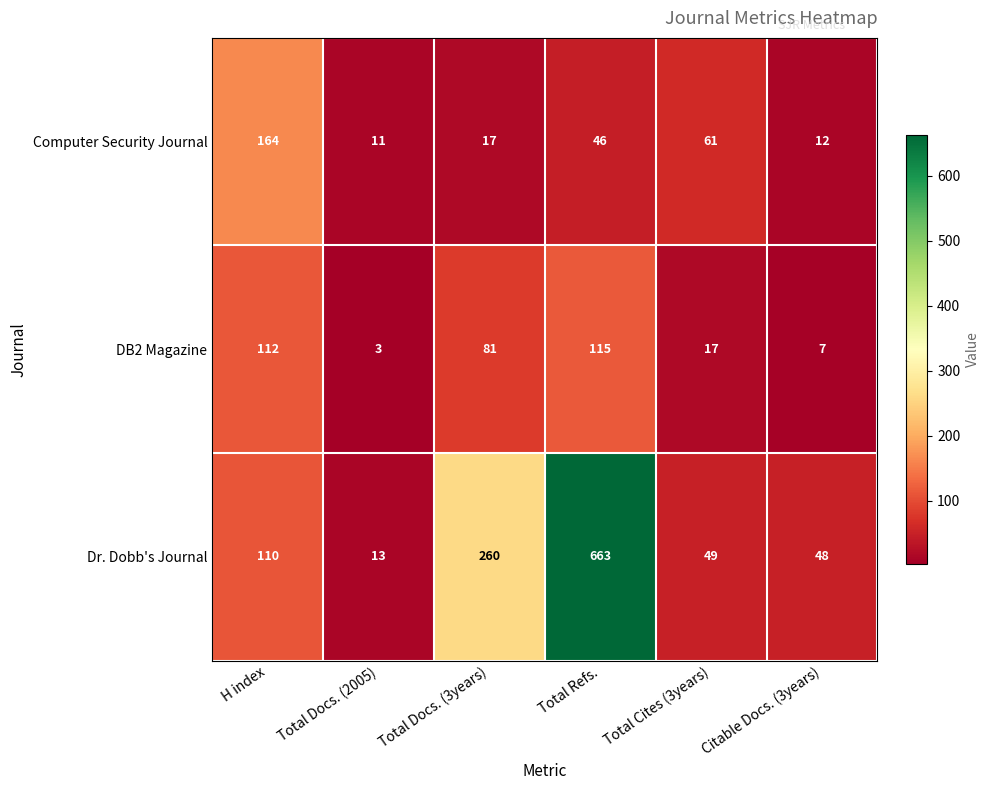

What is the sum of all Computer Security Journal values?

311